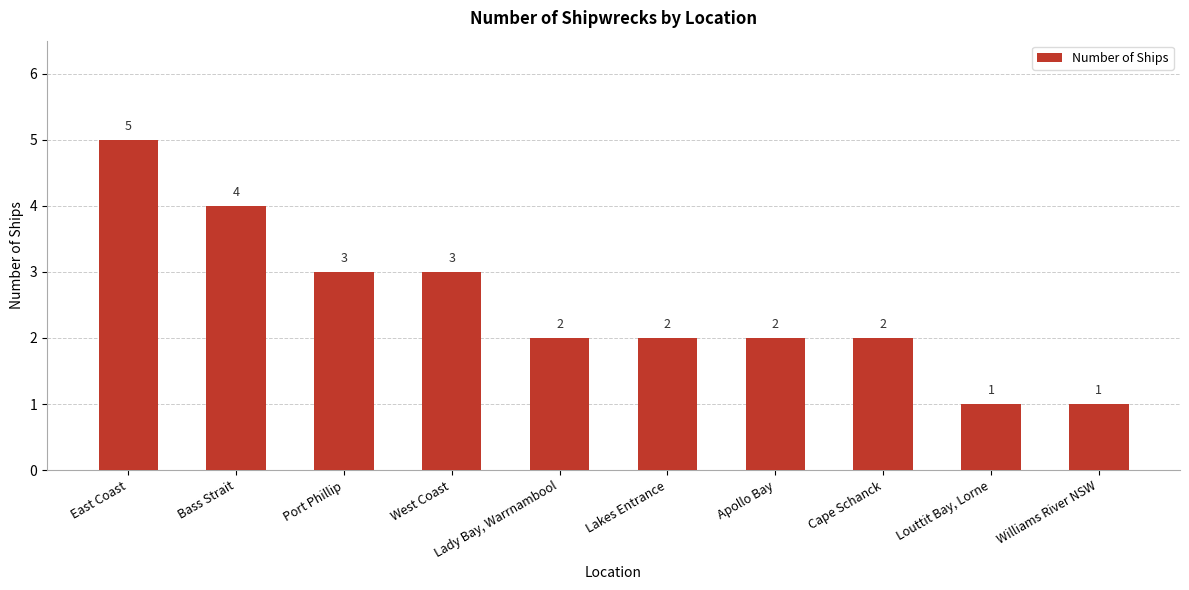

Reading left to right, transcribe all the data shown in this chart.

5	4	3	3	2	2	2	2	1	1